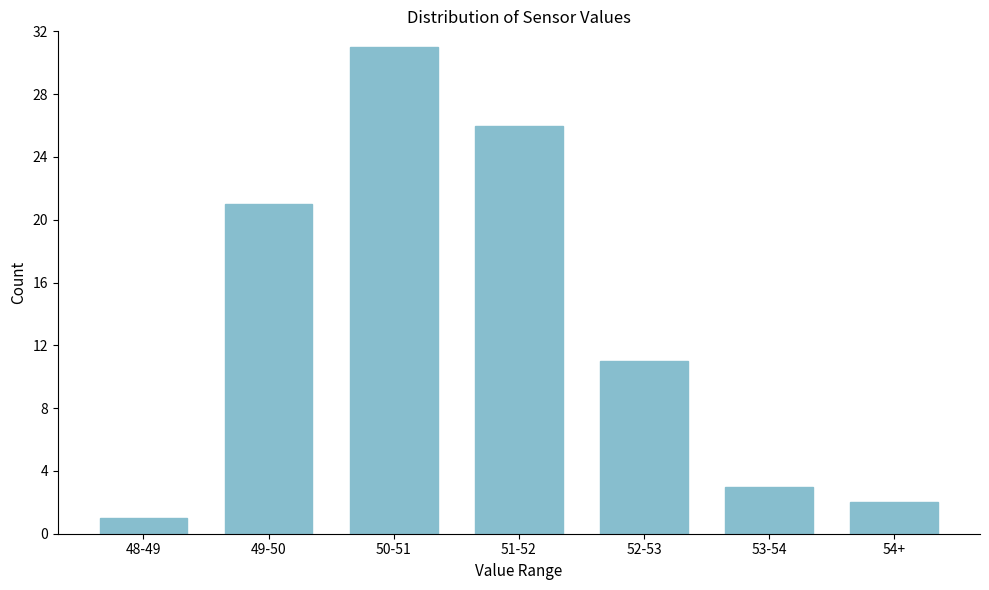

Reading left to right, transcribe all the data shown in this chart.

1	21	31	26	11	3	2